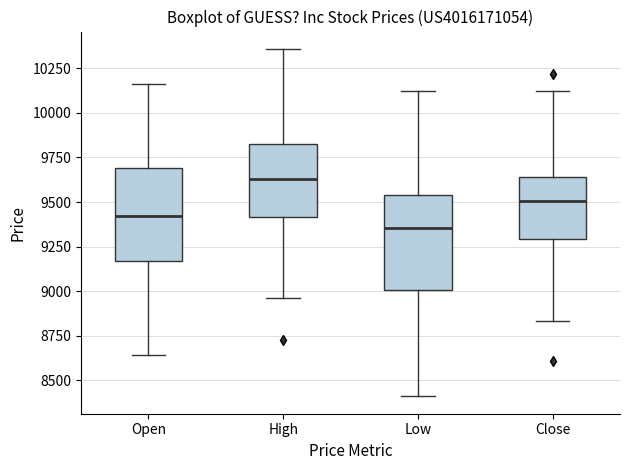

Reading left to right, read every box against the y-axis: the position of its median line, the range the box covers, and the ends of its whiskers. The values are not printed on the chart, so give them approximately, as read against the axis.

Open: median 9400, box 9150 to 9700, whiskers 8650 to 10150
High: median 9650, box 9400 to 9800, whiskers 8950 to 10350
Low: median 9350, box 9000 to 9550, whiskers 8400 to 10100
Close: median 9500, box 9300 to 9650, whiskers 8850 to 10150